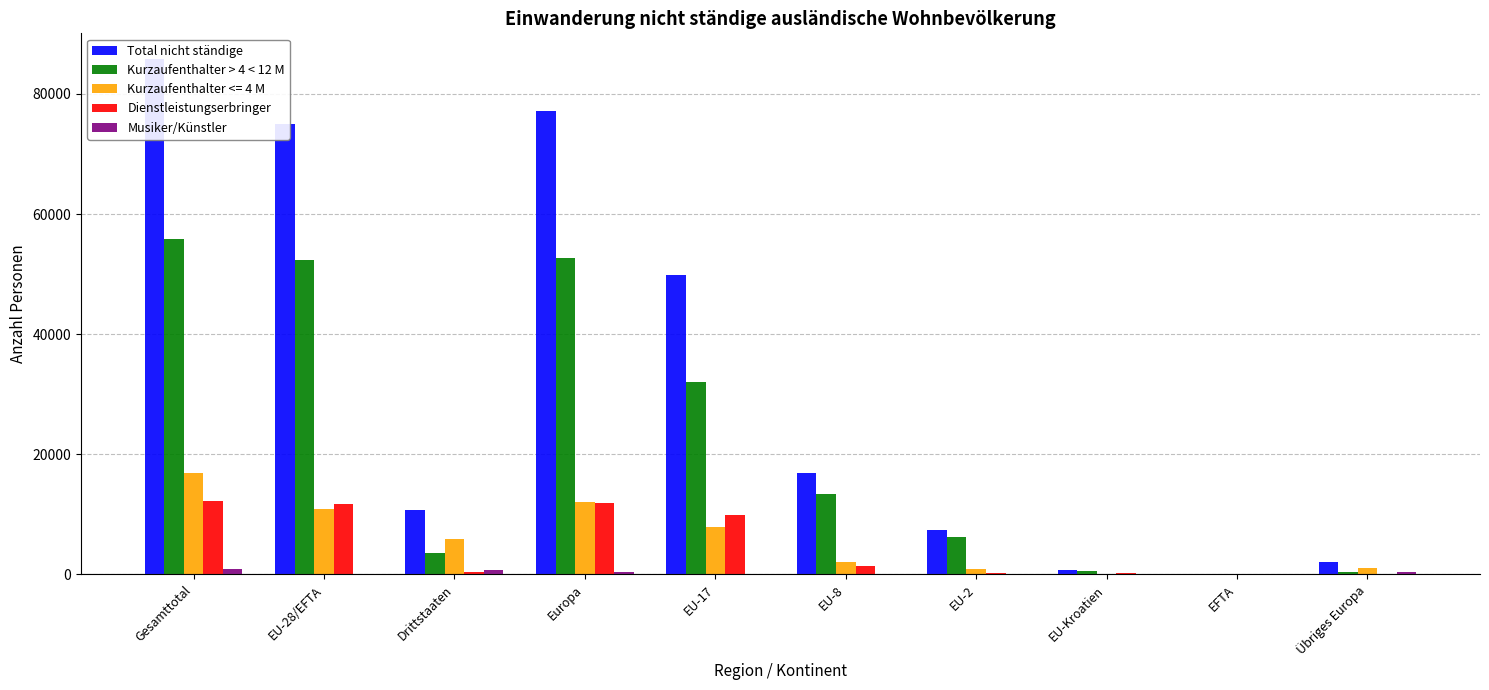

Between Übriges Europa and Europa, which is larger?

Europa